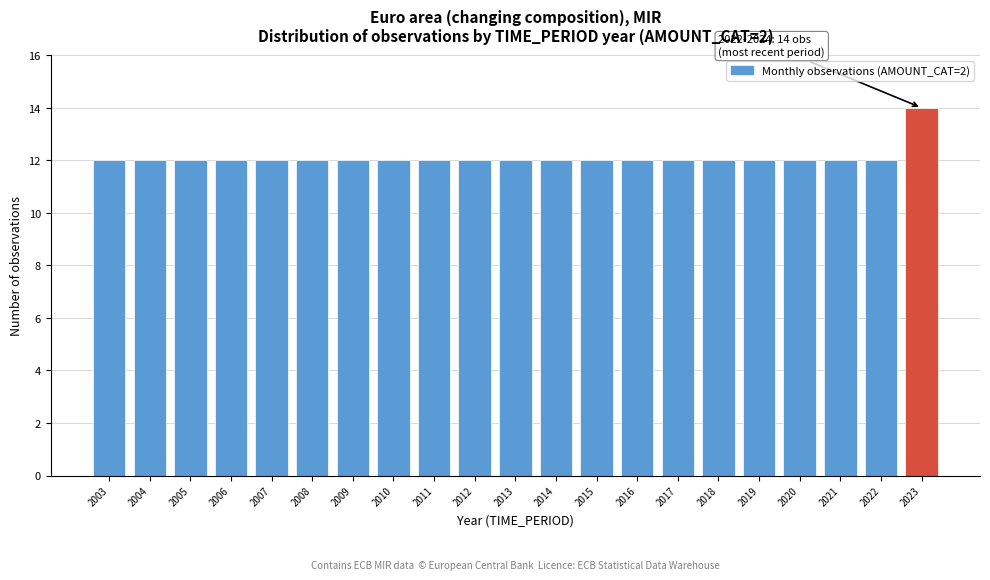

Reading right to left, list all the values displayed in this chart.

2023=14	2022=12	2021=12	2020=12	2019=12	2018=12	2017=12	2016=12	2015=12	2014=12	2013=12	2012=12	2011=12	2010=12	2009=12	2008=12	2007=12	2006=12	2005=12	2004=12	2003=12